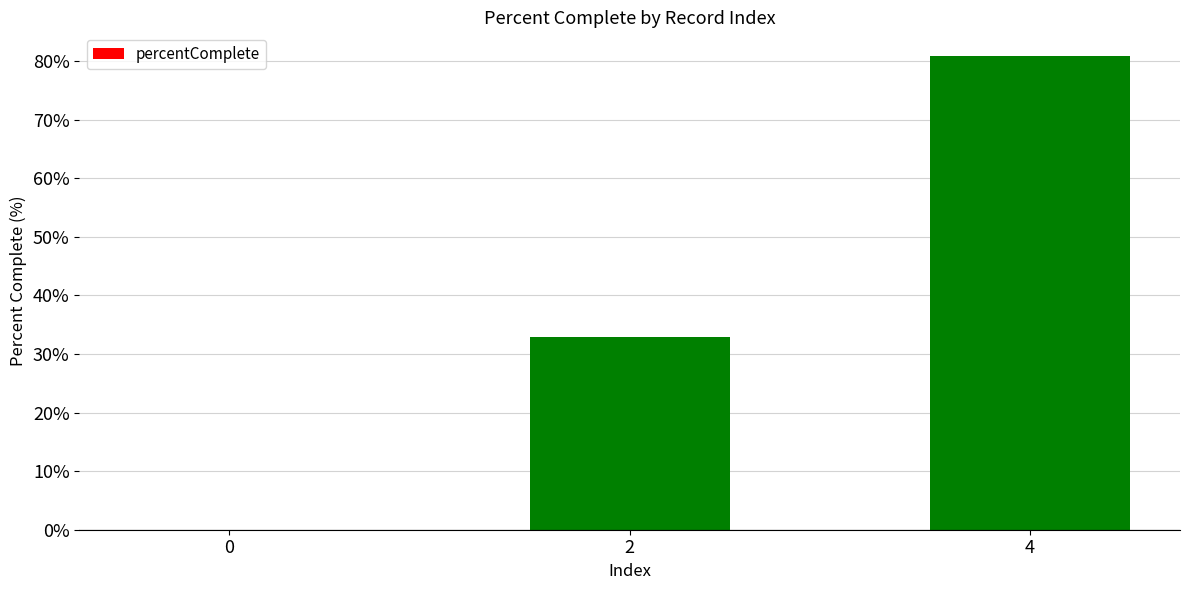

The chart shows a value of 131.1 at 4. True or false?

False